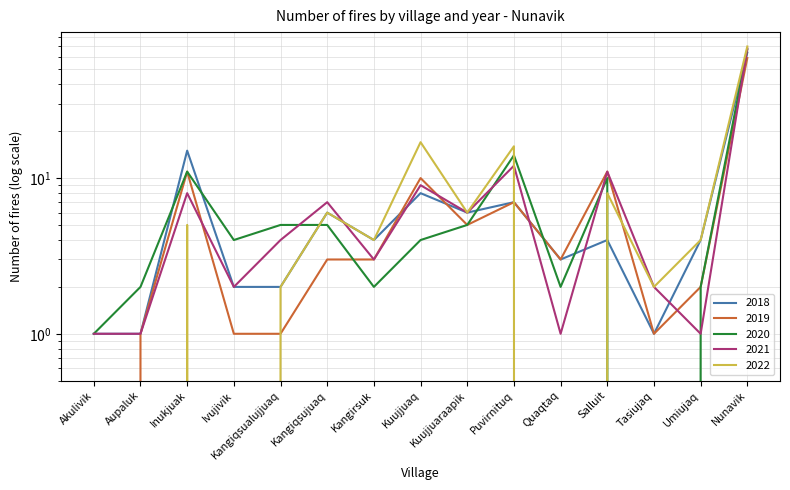

At which label is 2020 closest to 33?

Puvirnituq